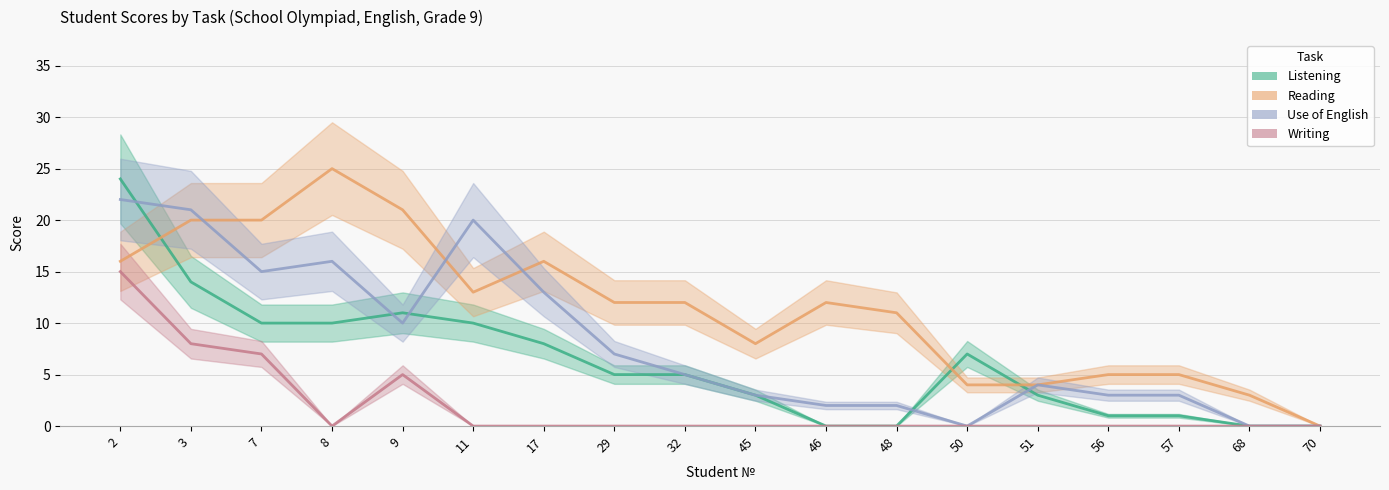

How many values in Listening are above zero?

14